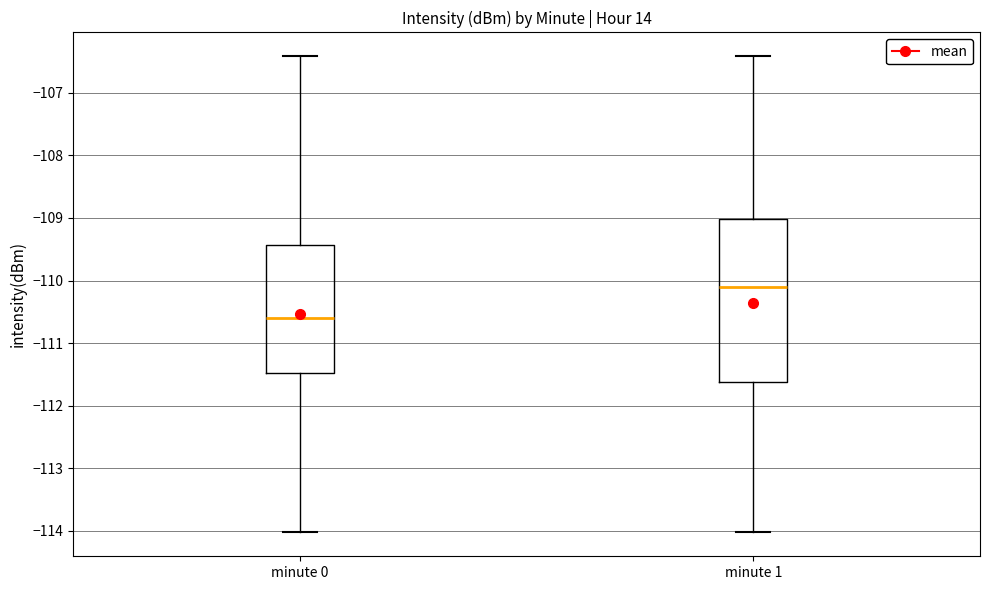

Reading left to right, transcribe this box plot: for each box, give where its median line is, the range the box spans, and where its two whiskers end, as read against the y-axis. The values are not printed on the chart, so give them approximately, as read against the axis.

minute 0: median -110.6, box -111.5 to -109.4, whiskers -114.0 to -106.4
minute 1: median -110.1, box -111.6 to -109.0, whiskers -114.0 to -106.4